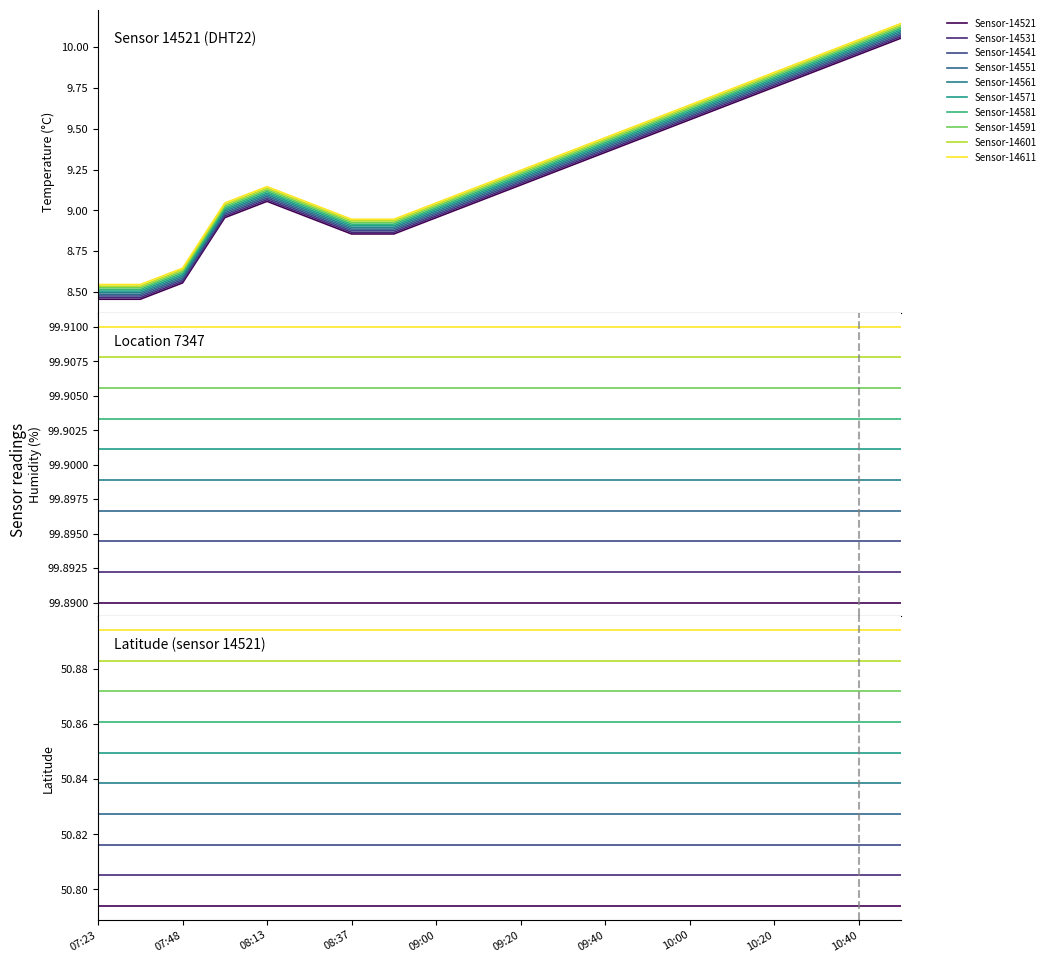

The humidity series shows 175.1 at 08:25. True or false?

False